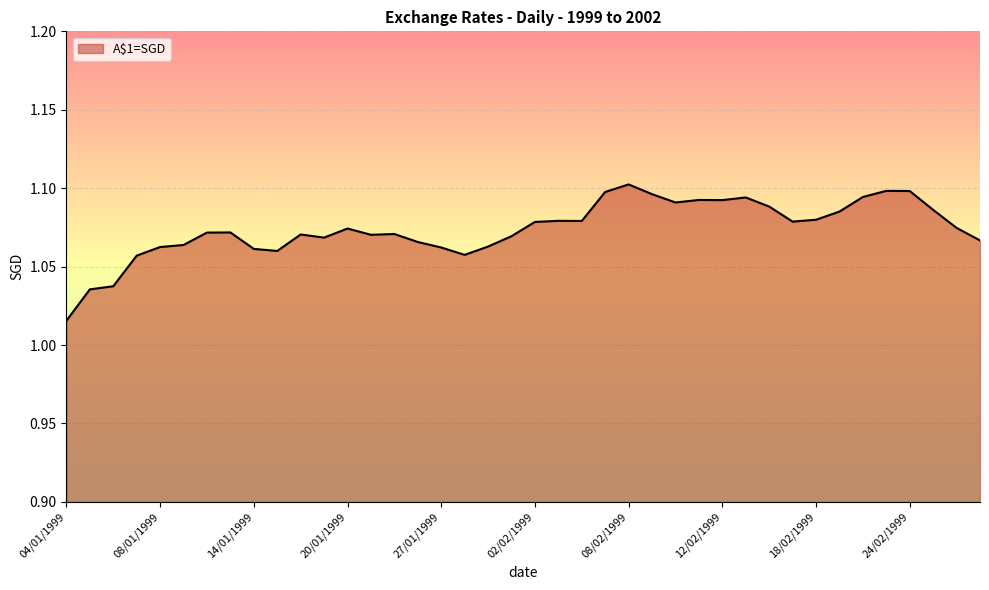

Does the chart have visible grid lines?

Yes